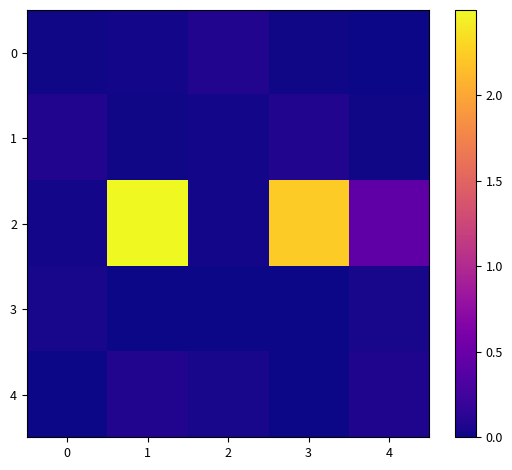

What is the difference between the highest and lowest values at 2?

0.1